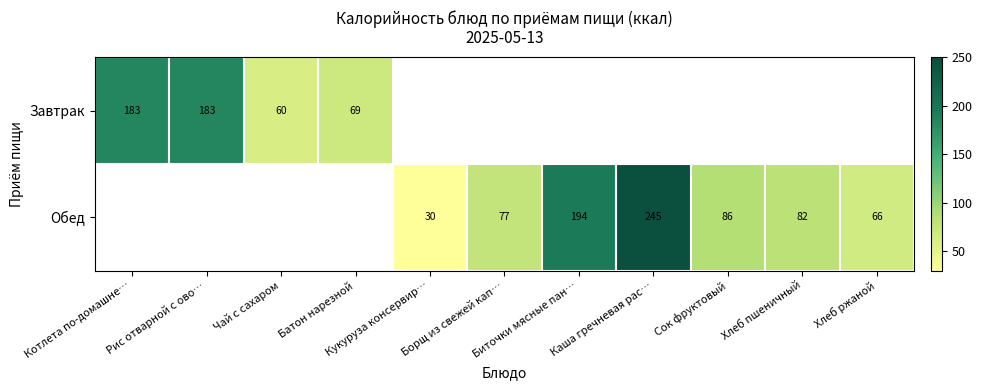

How many series are shown in this chart?

2